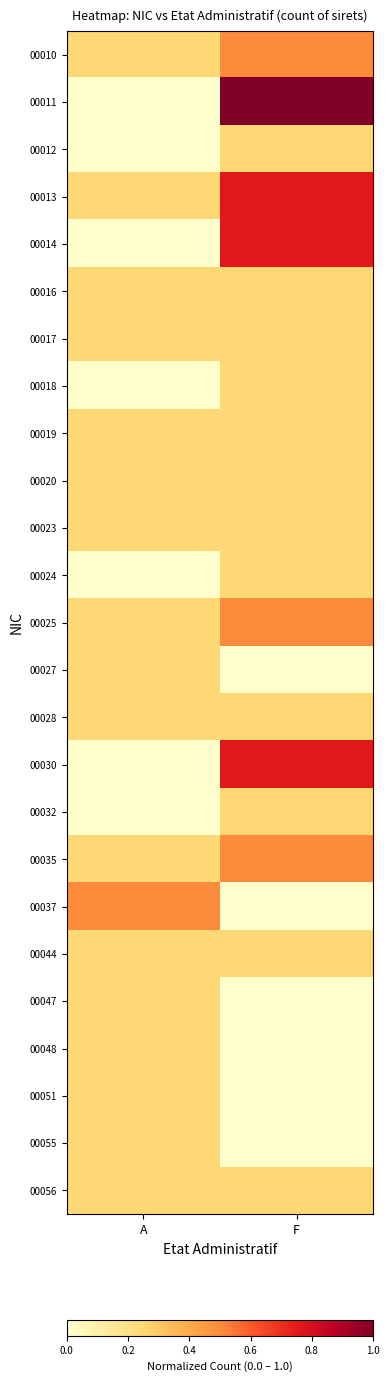

Reading right to left, extract all data points from this chart.

00010: F=0.5	A=0.2
00011: F=1.0	A=0.0
00012: F=0.2	A=0.0
00013: F=0.8	A=0.2
00014: F=0.8	A=0.0
00016: F=0.2	A=0.2
00017: F=0.2	A=0.2
00018: F=0.2	A=0.0
00019: F=0.2	A=0.2
00020: F=0.2	A=0.2
00023: F=0.2	A=0.2
00024: F=0.2	A=0.0
00025: F=0.5	A=0.2
00027: F=0.0	A=0.2
00028: F=0.2	A=0.2
00030: F=0.8	A=0.0
00032: F=0.2	A=0.0
00035: F=0.5	A=0.2
00037: F=0.0	A=0.5
00044: F=0.2	A=0.2
00047: F=0.0	A=0.2
00048: F=0.0	A=0.2
00051: F=0.0	A=0.2
00055: F=0.0	A=0.2
00056: F=0.2	A=0.2